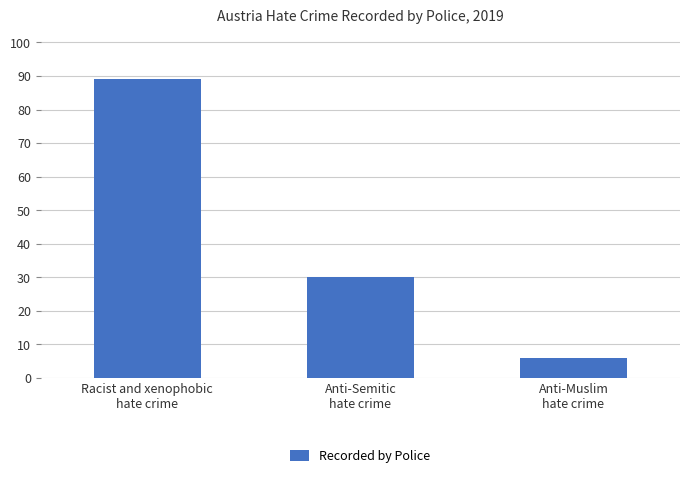

What is the label of the 2nd bar from the right?

Anti-Semitic
hate crime